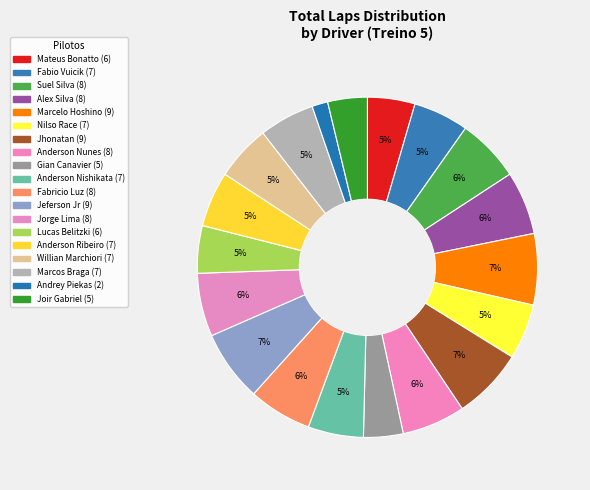

Which category has the smallest portion of the pie?

Andrey G Piekas